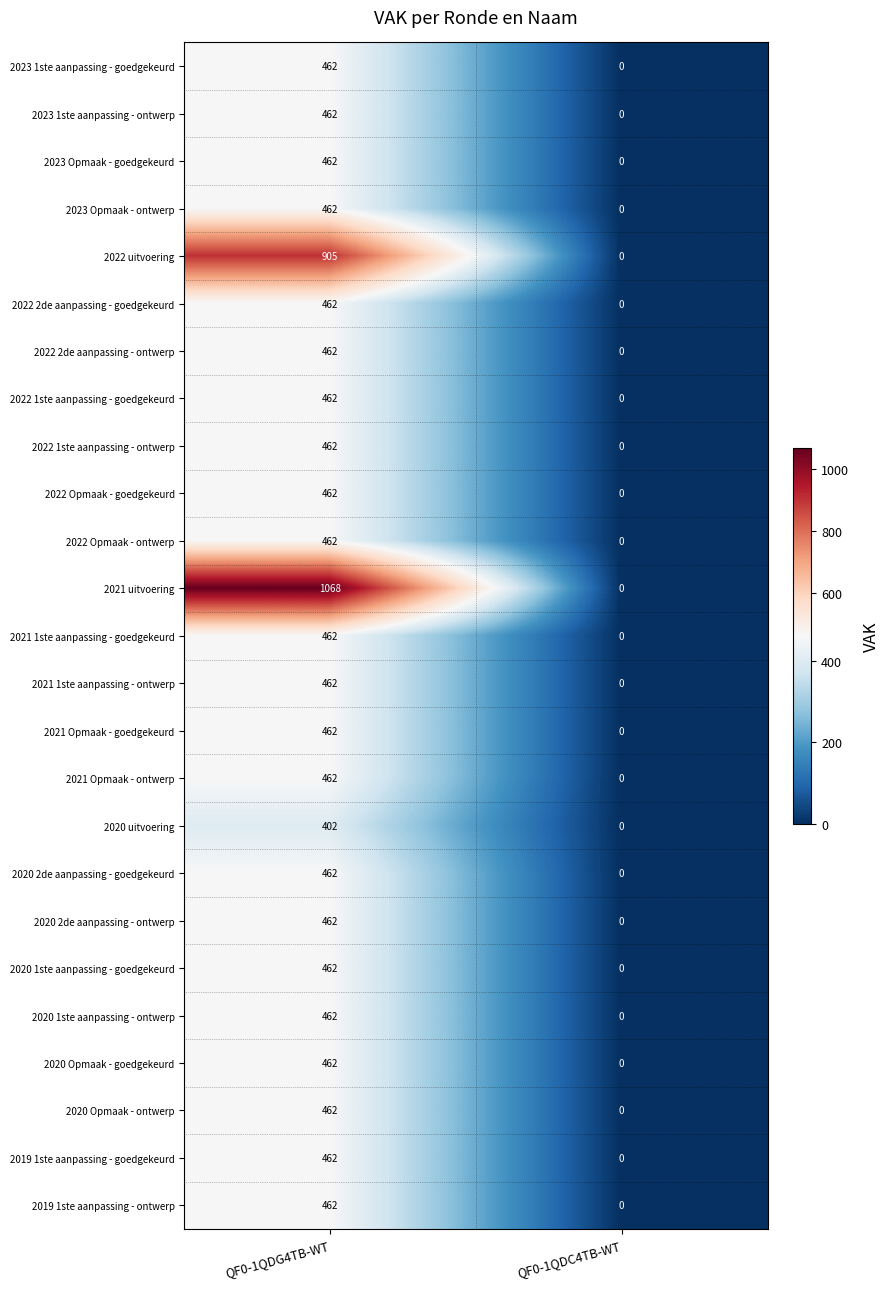

At how many categories does at least one series exceed 299?

1